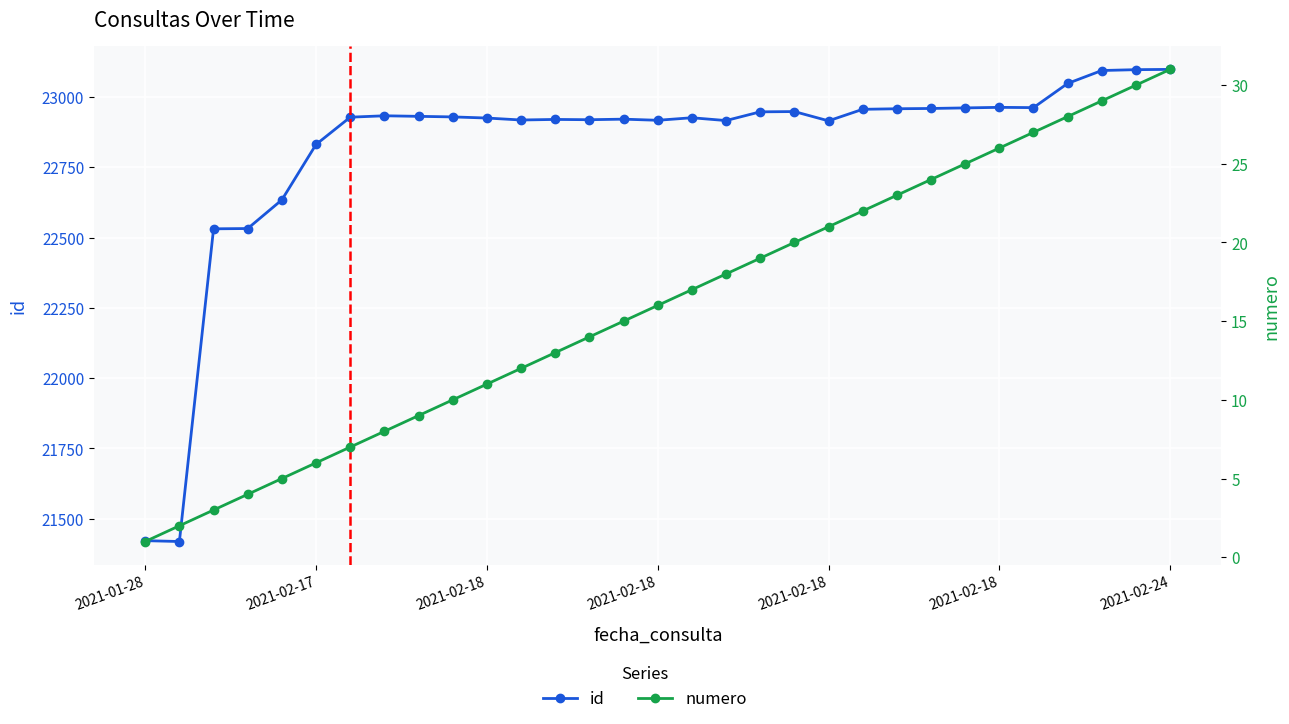

What value does the numero series have at 13, to the nearest 10?

10